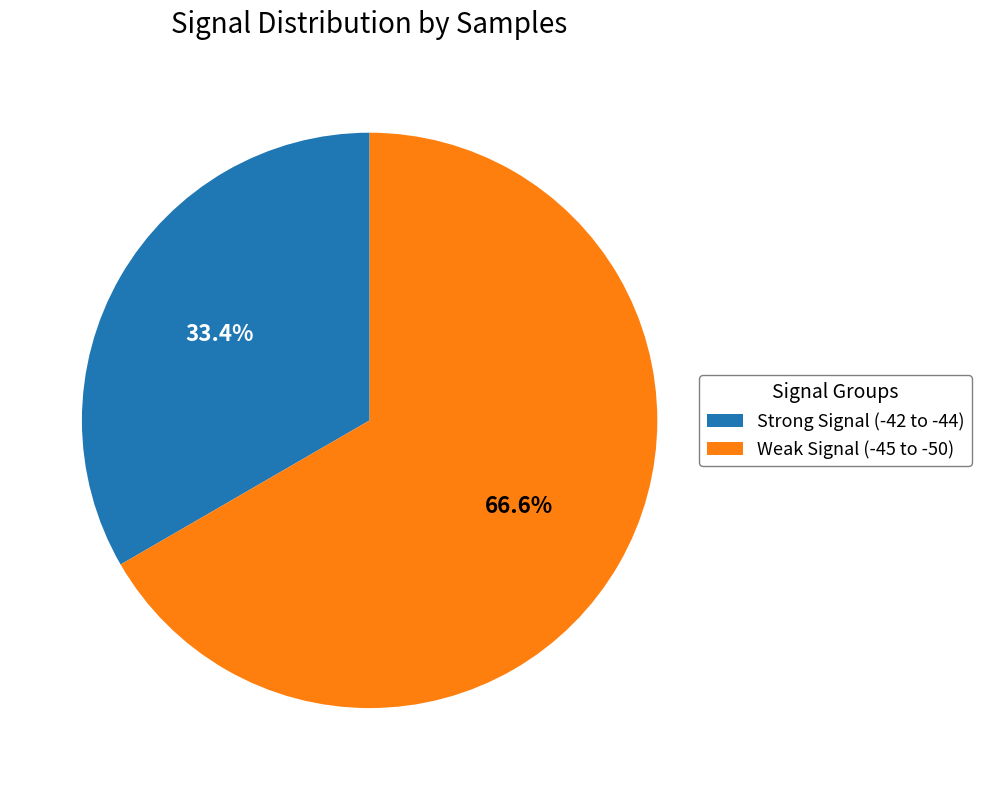

Do Strong Signal (-42 to -44) and Weak Signal (-45 to -50) together represent more than half of the pie?

Yes